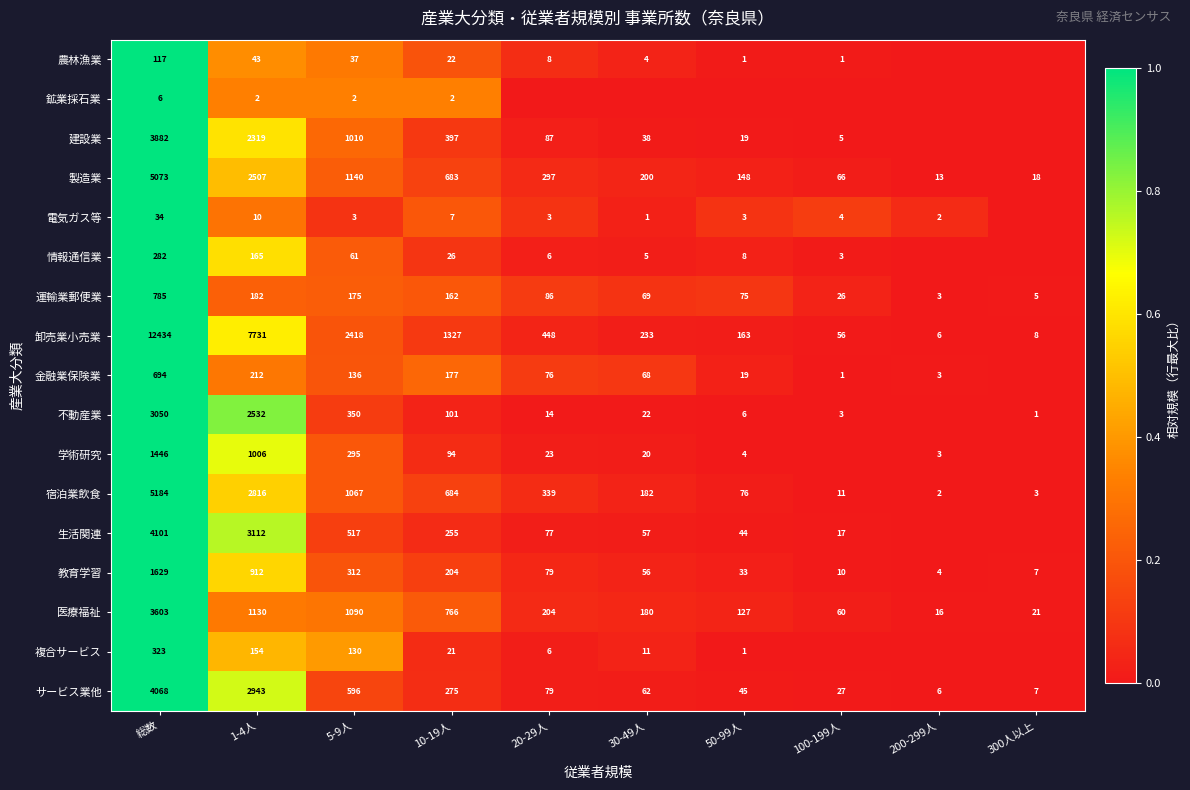

What is the total value across all series at 5-9人?

9339